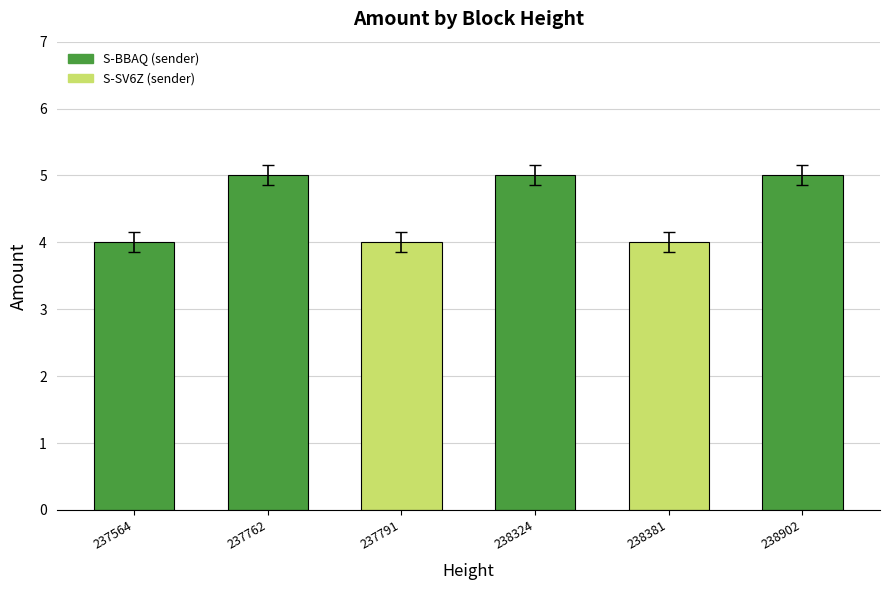

Between 238324 and 237791, which is larger?

238324